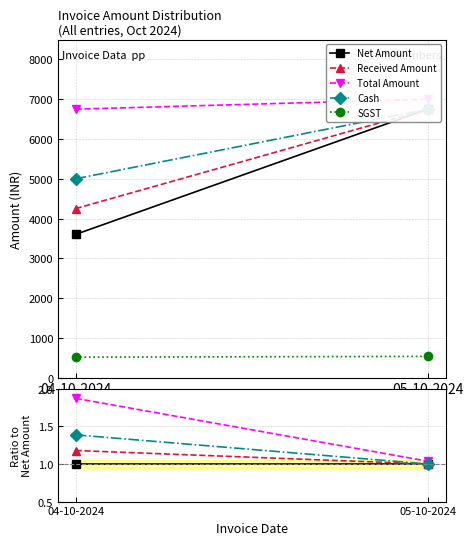

List the series in order of their peak value, highest first.

Total Amount, Cash, Received Amount, Net Amount, SGST